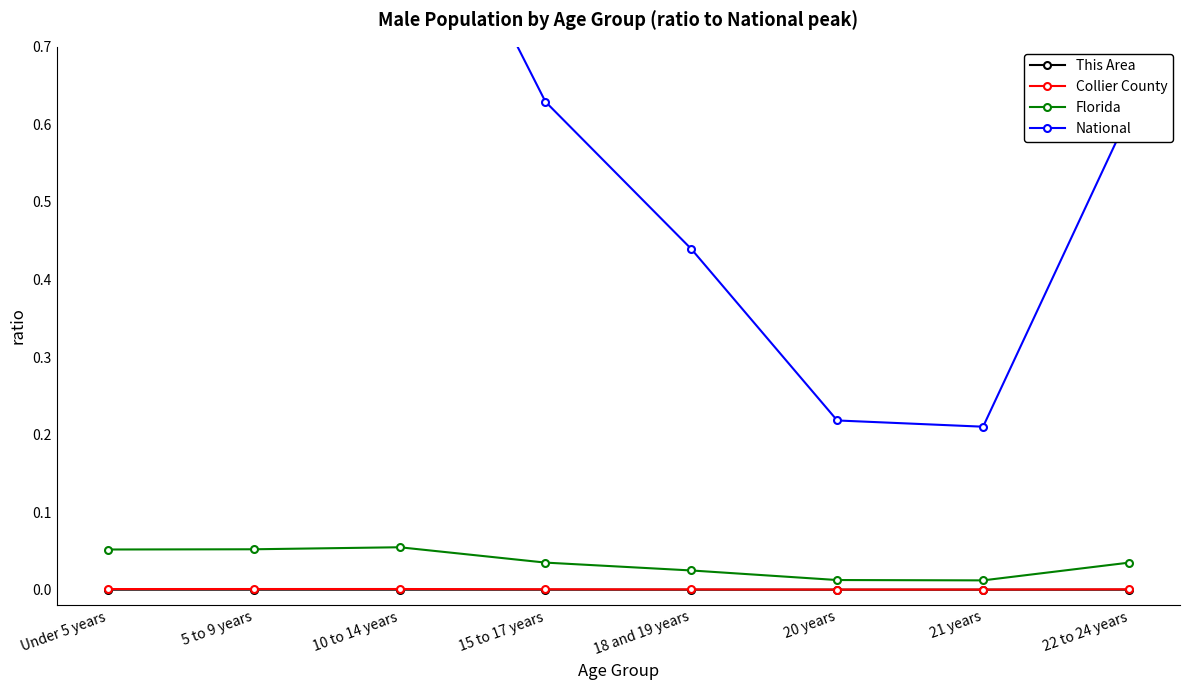

Where is the first local maximum for Florida?

10 to 14 years